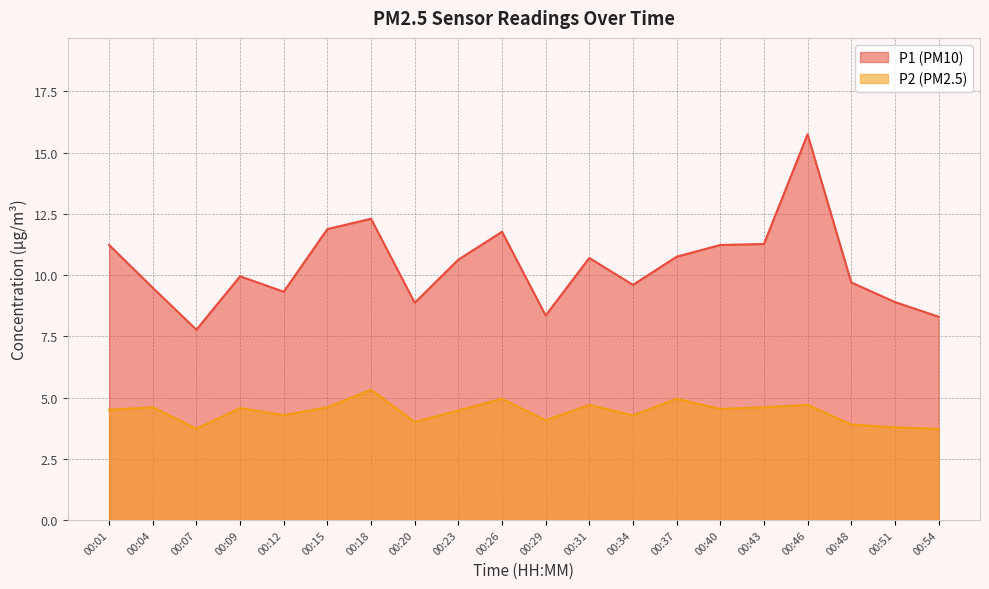

What is the total value across all series at 00:07?

11.5